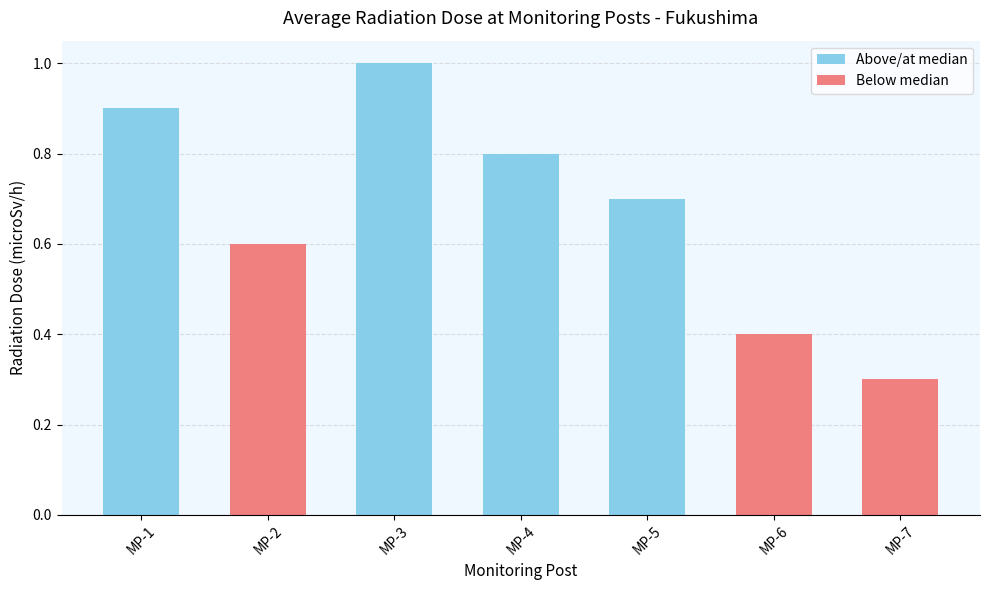

Which label corresponds to the largest value in the chart?

MP-3